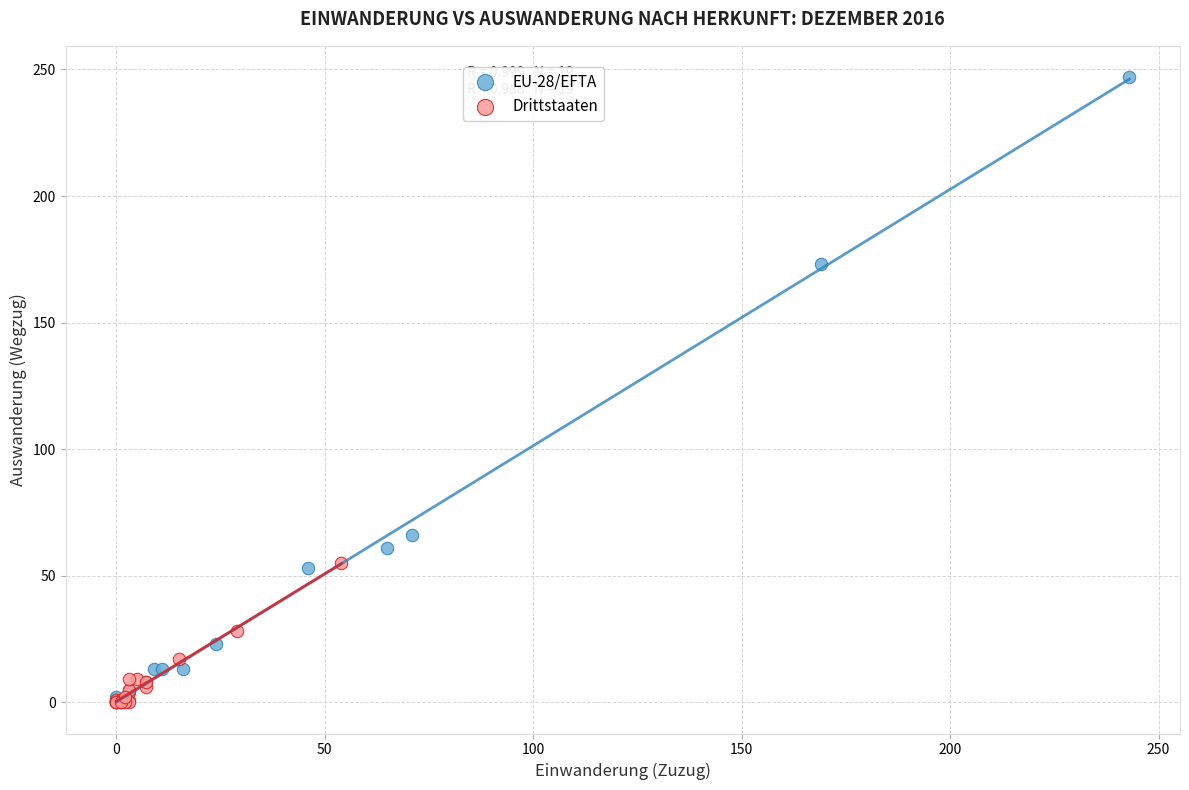

Which series reaches the maximum Y coordinate?

EU-28/EFTA